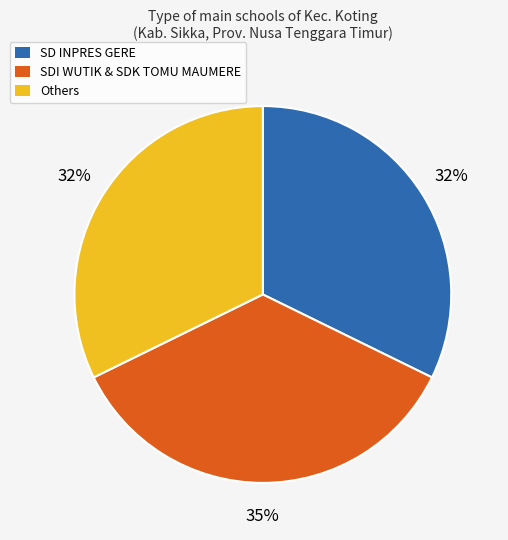

To the nearest percent, what is the difference between the largest and smallest slice percentages?

3%